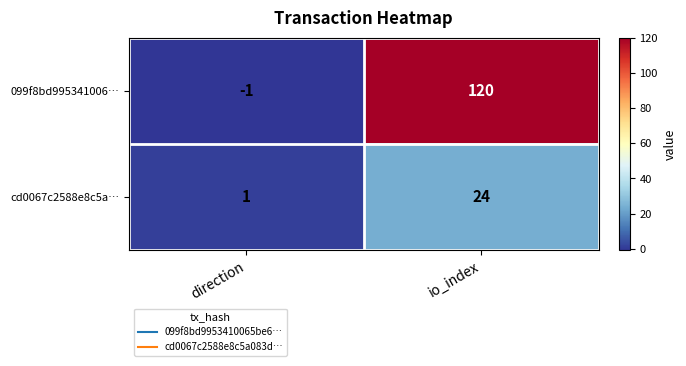

How many values in 099f8bd995341006… are below zero?

1